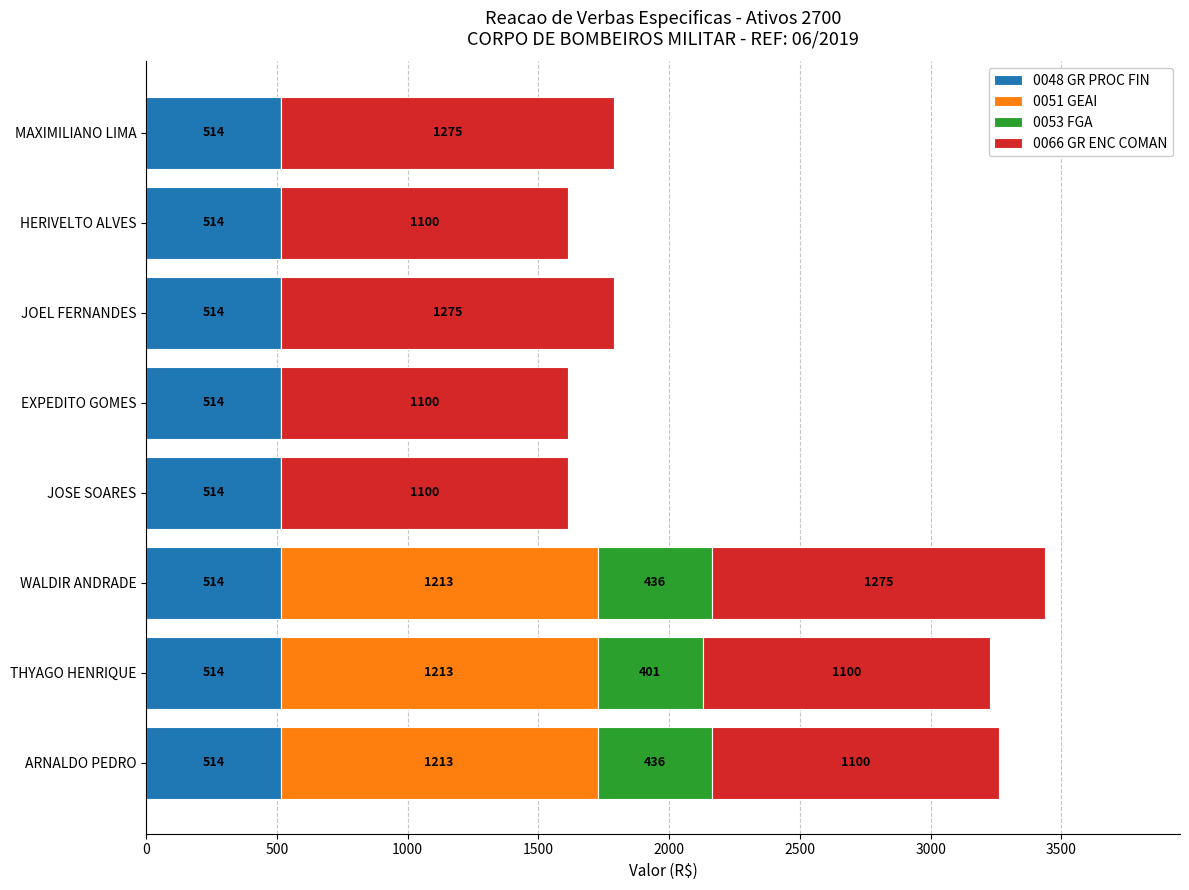

Is it true that 0048 GR PROC FIN equals 357.6 at JOSE SOARES?

False